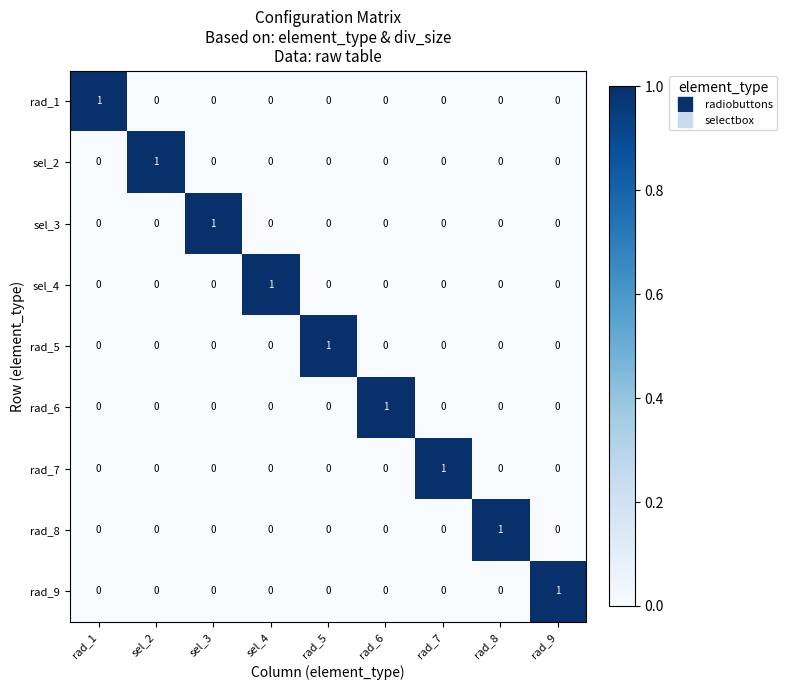

Which category has the highest value in the rad_1 series?

rad_1